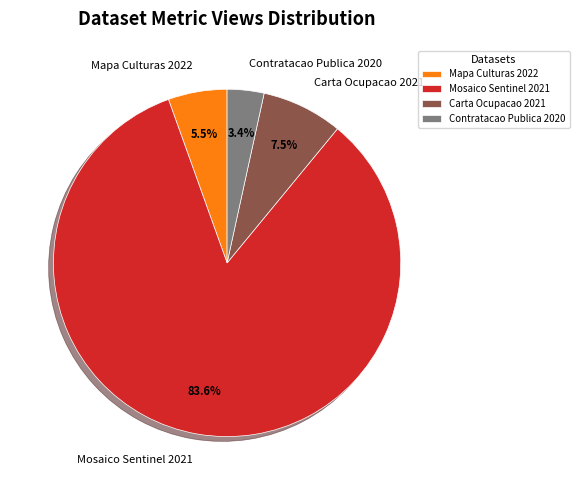

What is the ratio of the value at Carta Ocupacao 2021 to the value at Mapa Culturas 2022?

1.4